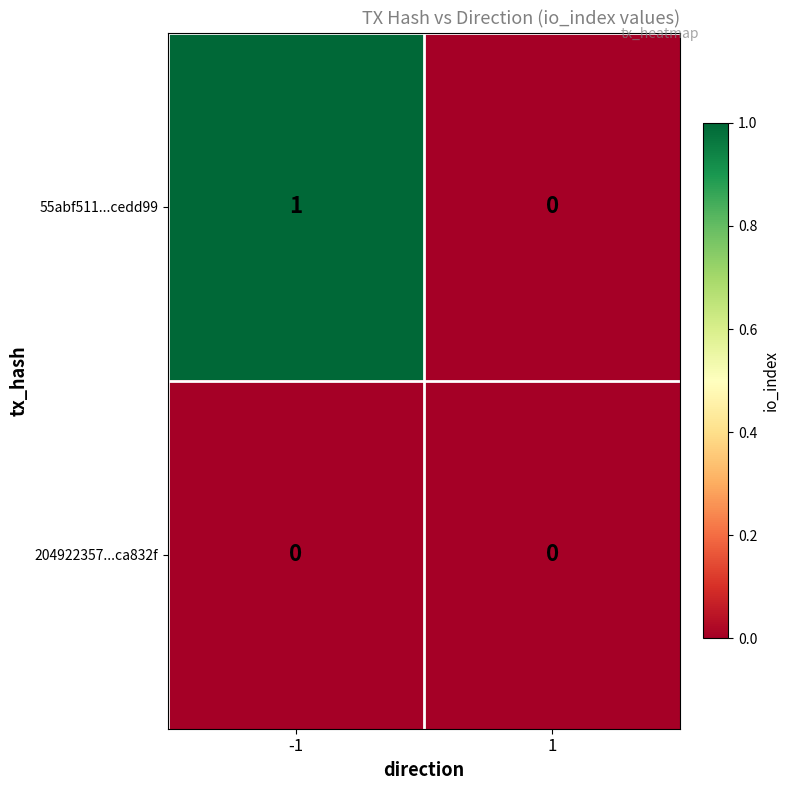

How many distinct data groups are displayed?

2